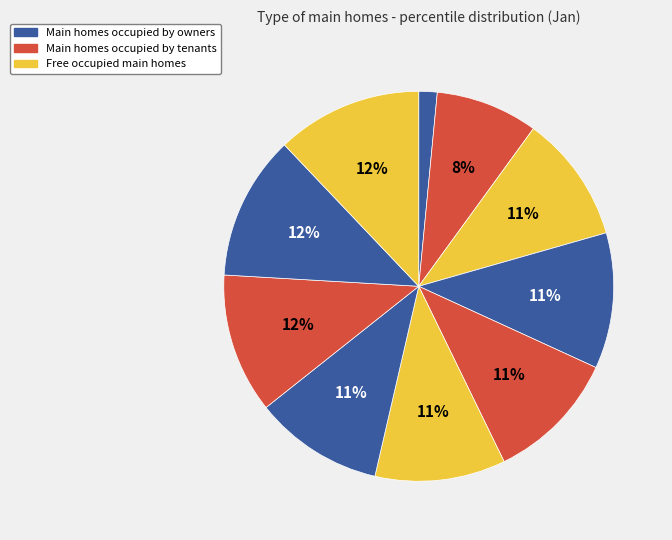

How many slices are in this pie chart?

10